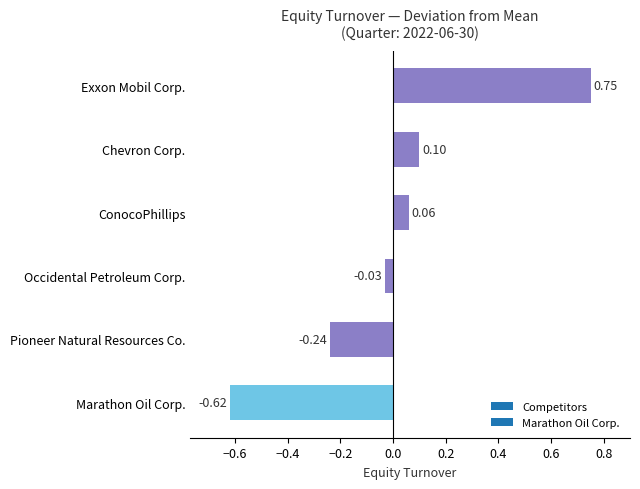

Which has a higher value, Pioneer Natural Resources Co. or Exxon Mobil Corp.?

Exxon Mobil Corp.